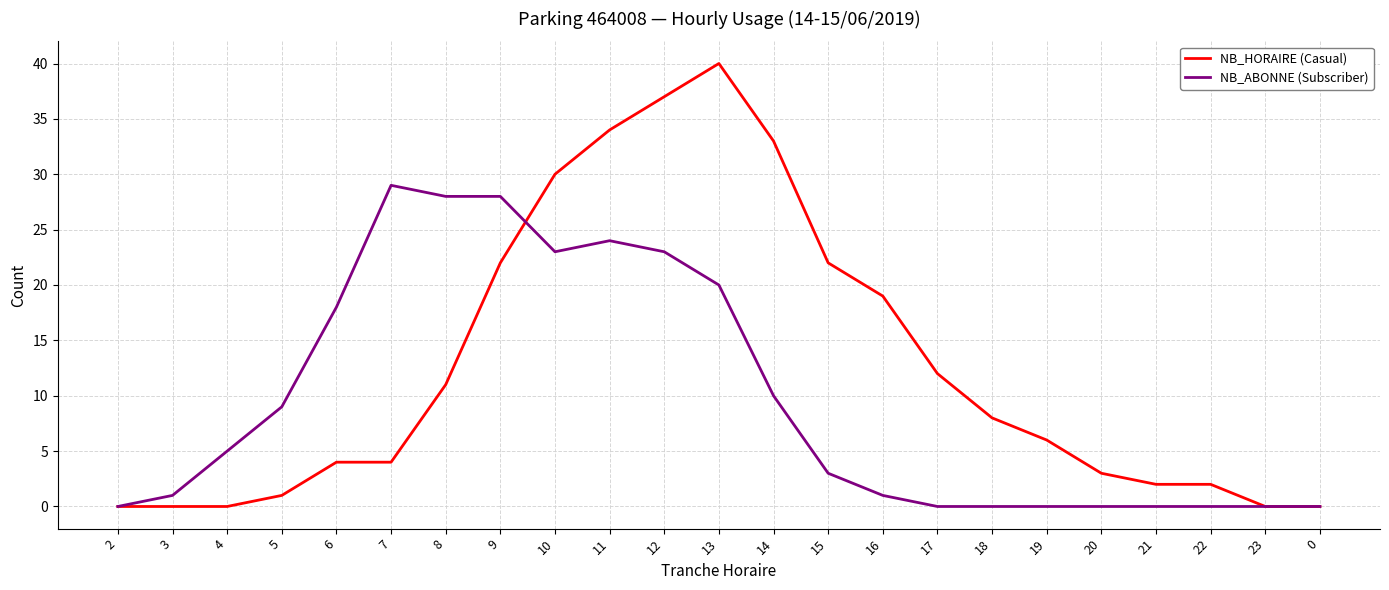

What is the difference between the NB_ABONNE (Subscriber) values at 15 and 5?

6